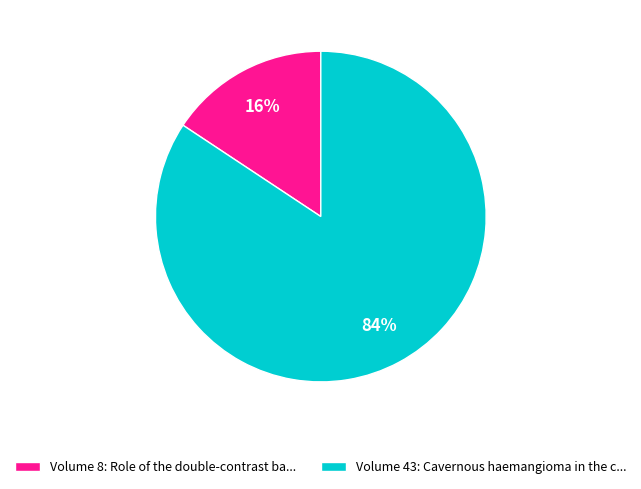

To the nearest percent, what percentage of the pie is Volume 8: Role of the double-contrast ba...?

16%